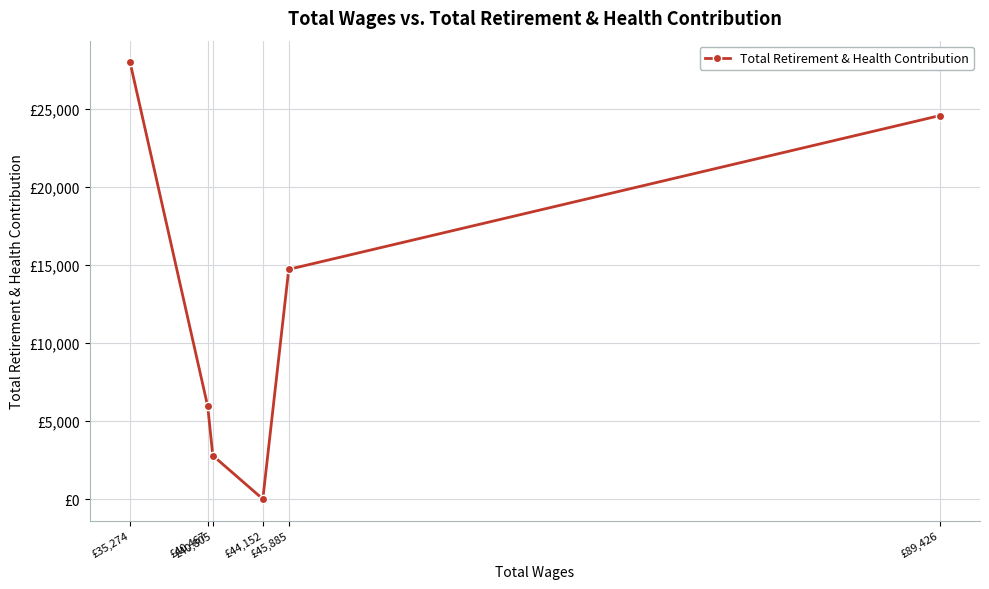

Rank the categories by value from highest to lowest.

£35,274, £89,426, £45,885, £40,467, £40,805, £44,152